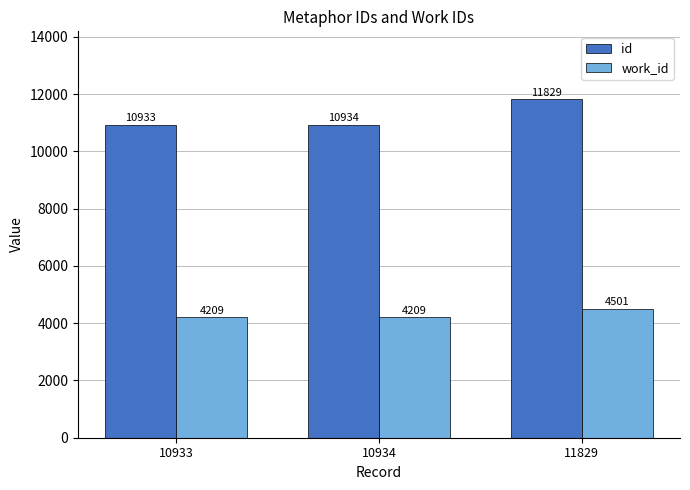

What is the minimum value for work_id?

4209